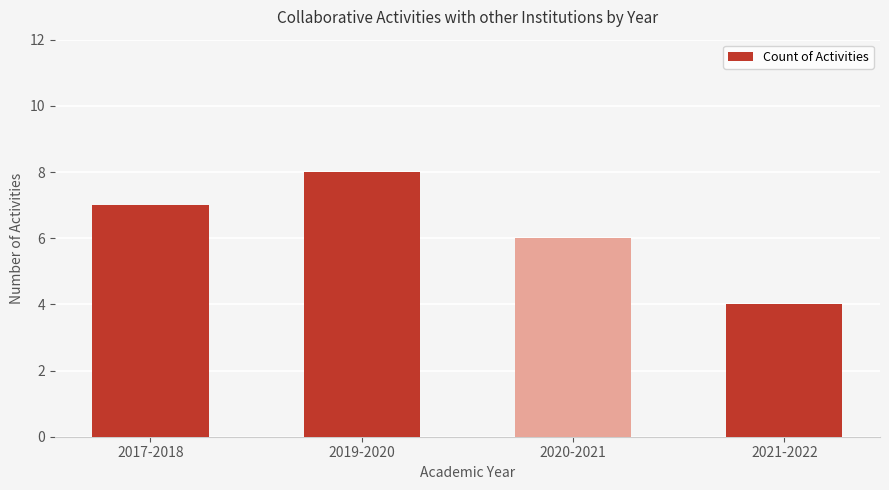

What is the smallest value displayed?

4